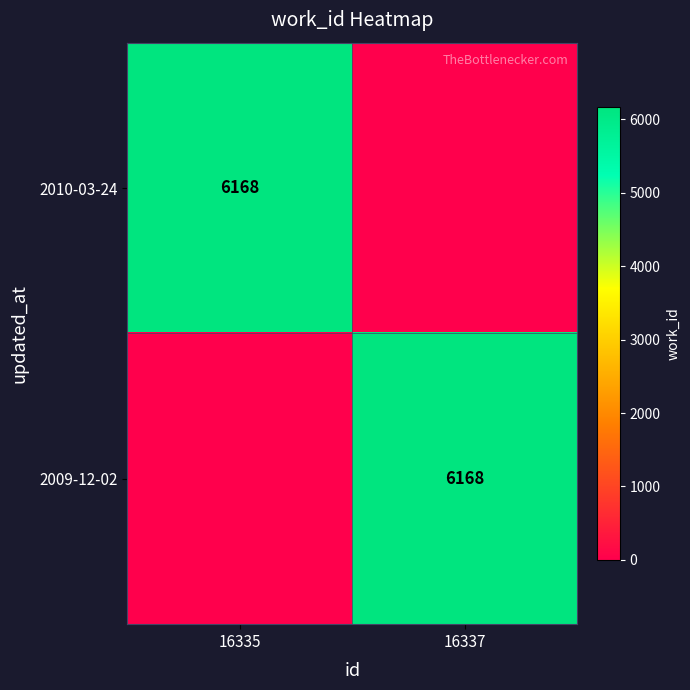

The value of 2010-03-24 at 16335 is 6168. True or false?

True